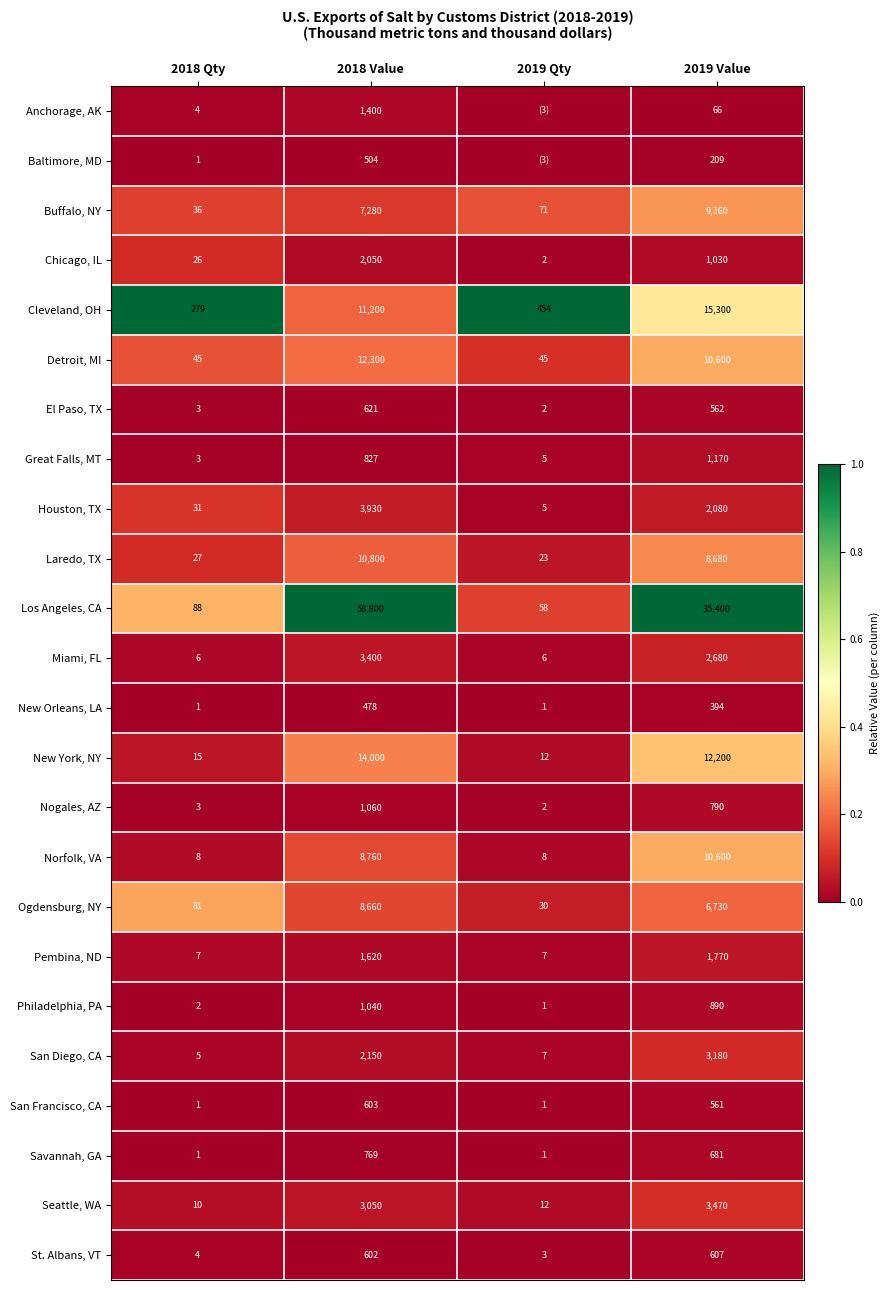

Which category has the highest value in the Nogales, AZ series?

2018 Value